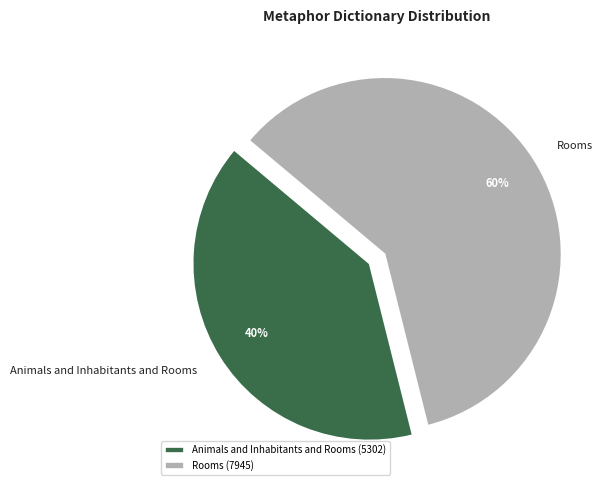

To the nearest percent, what portion does Animals and Inhabitants and Rooms represent?

40%